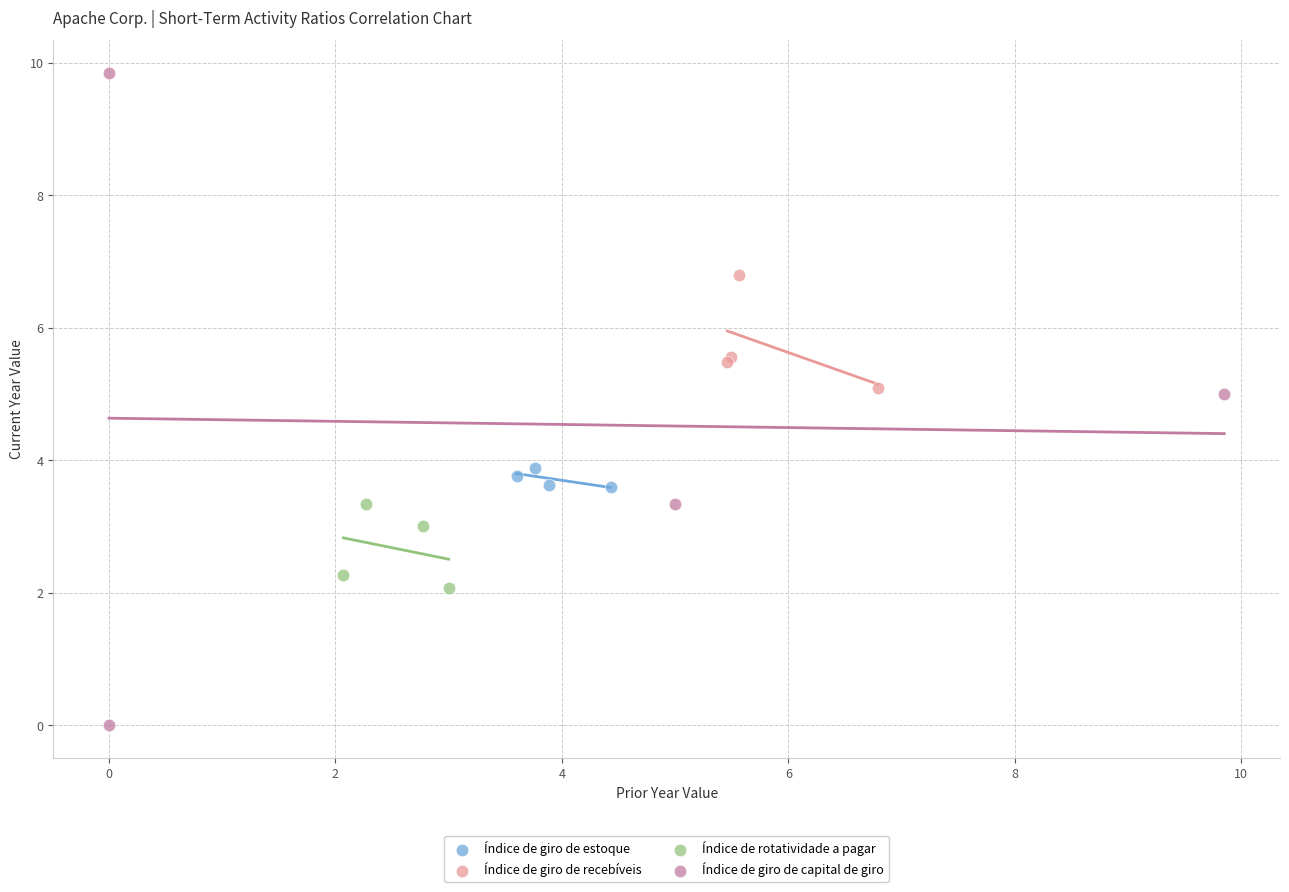

Which series contains the highest Y value?

Índice de giro de capital de giro